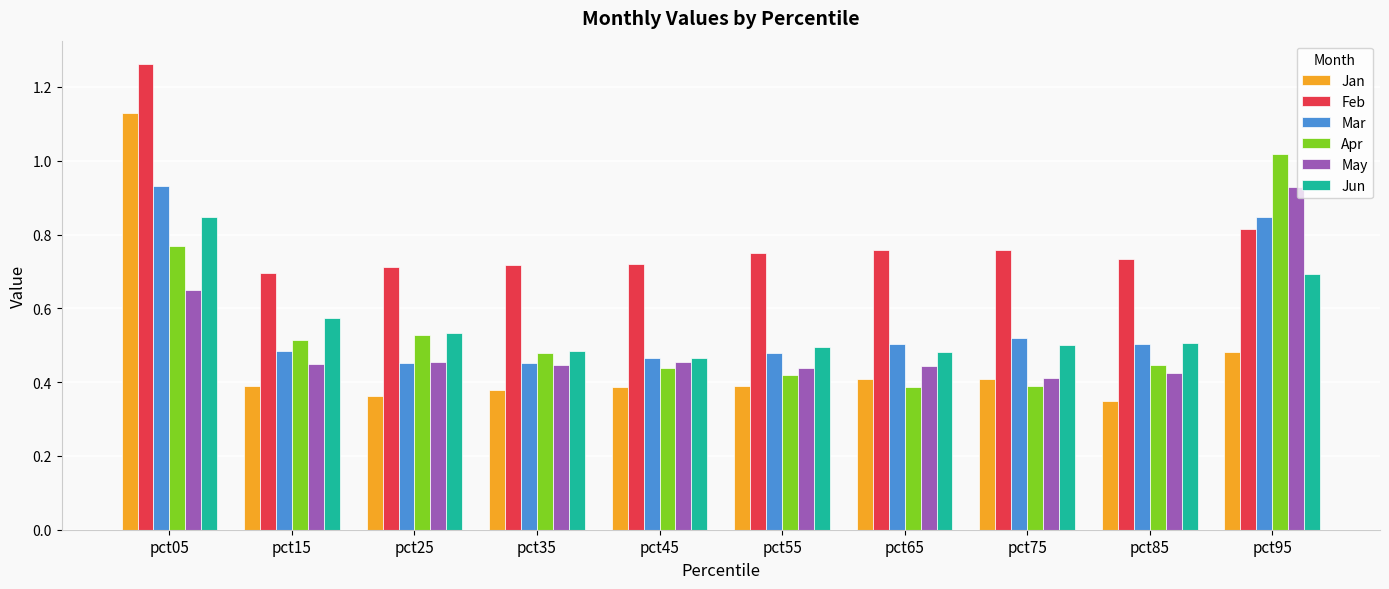

How many Mar values are between 0 and 1?

10